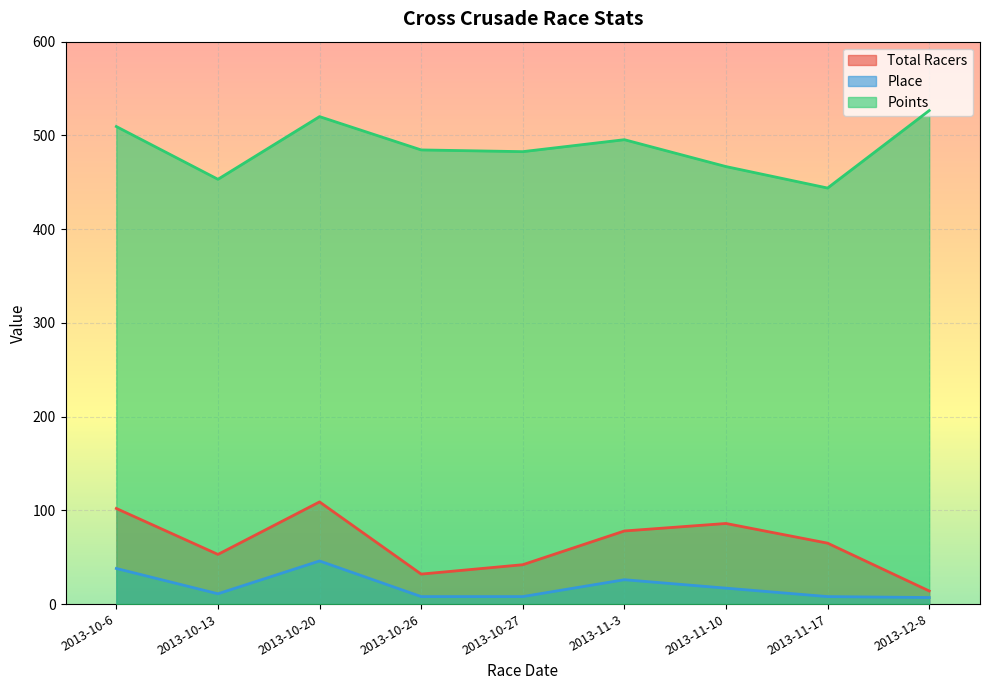

The Total Racers series shows 86.0 at 2013-11-10. True or false?

True